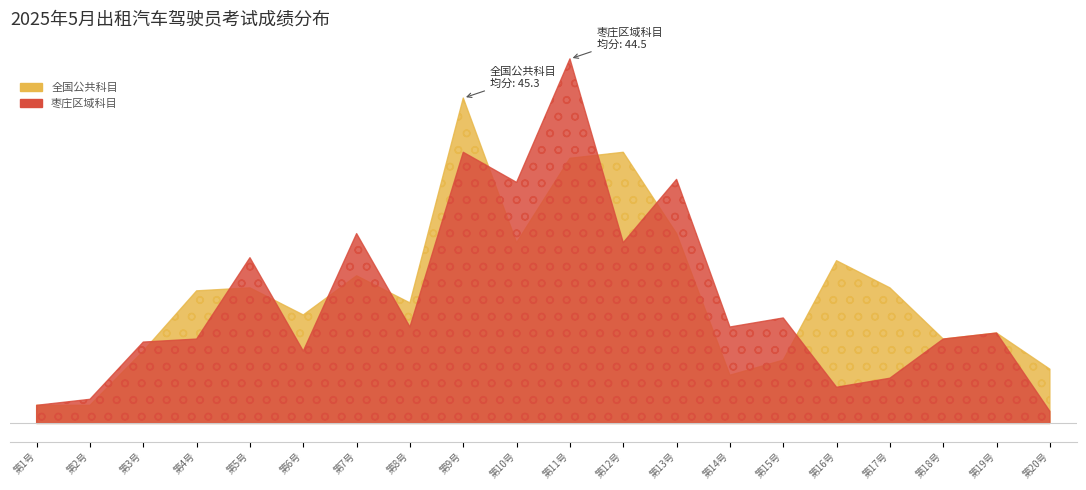

What is the difference between the second highest and second lowest values in the 全国公共科目 series?

8